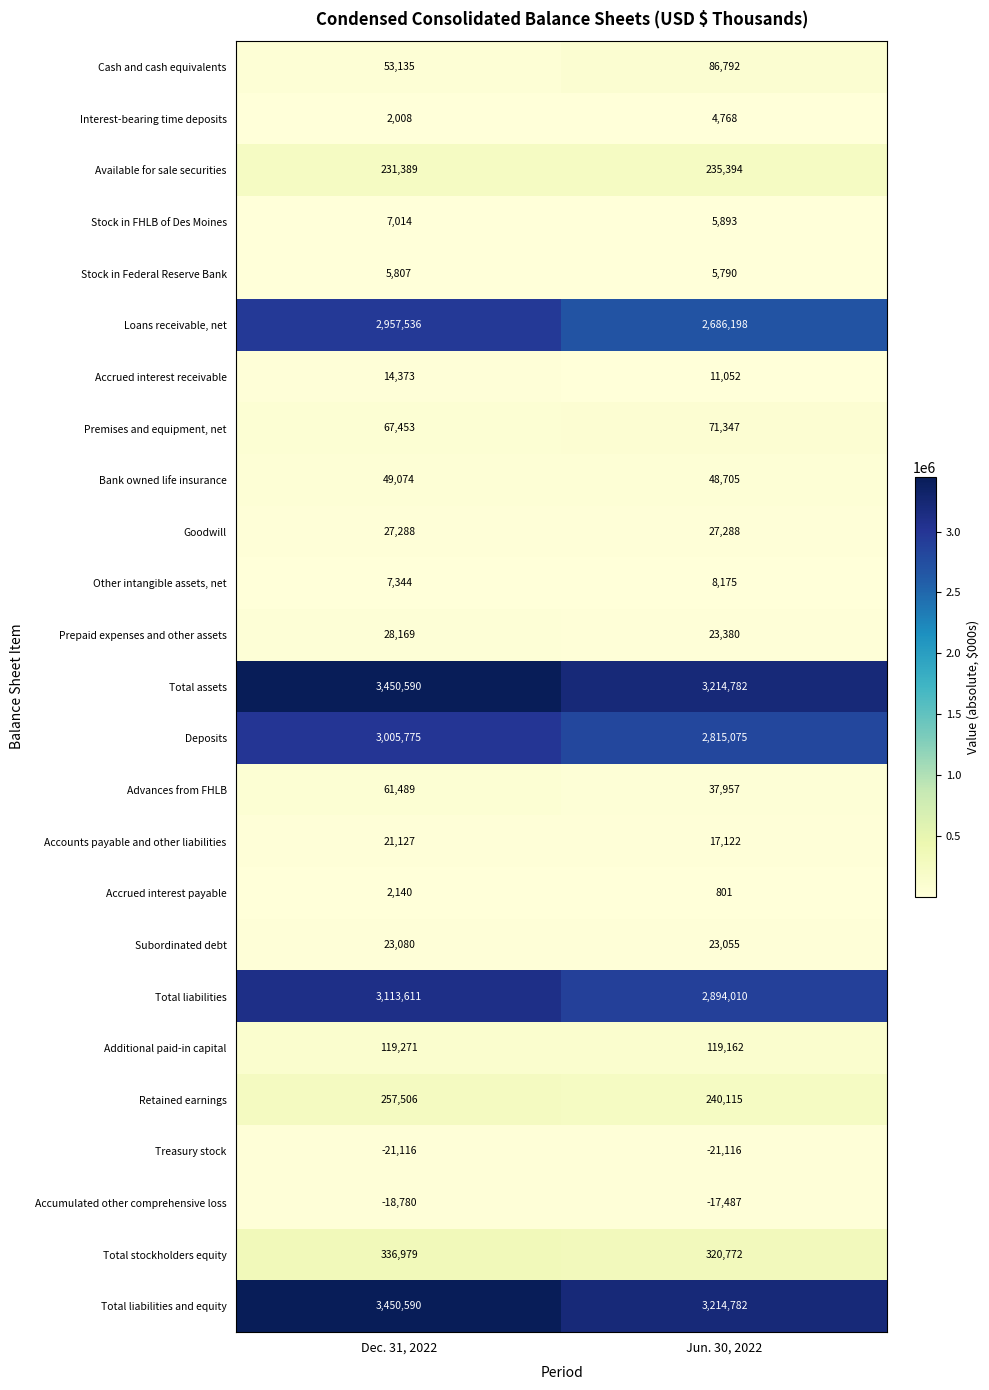

What is the difference between the highest and lowest values at Dec. 31, 2022?

3471706